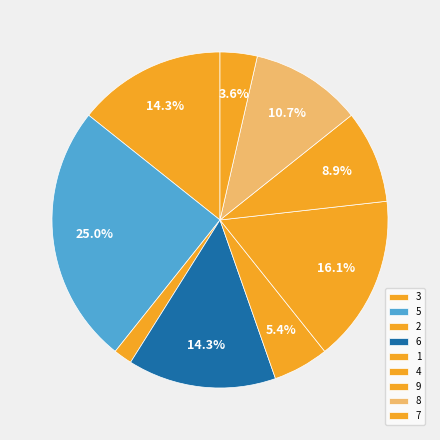

To the nearest percent, what portion does 2 represent?

2%